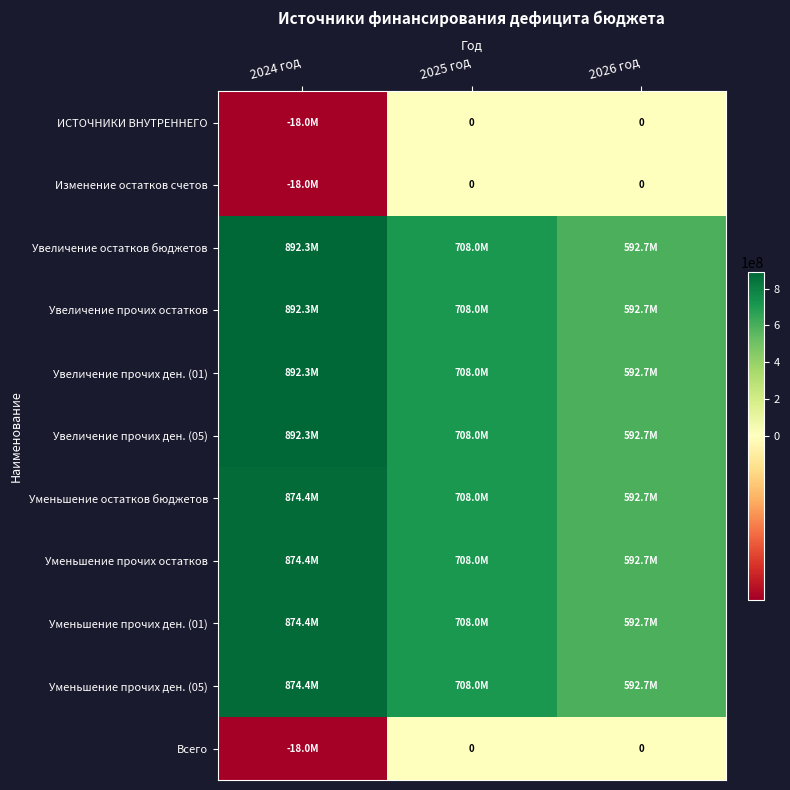

The value of Всего at 2025 год is 12160803.9. True or false?

False